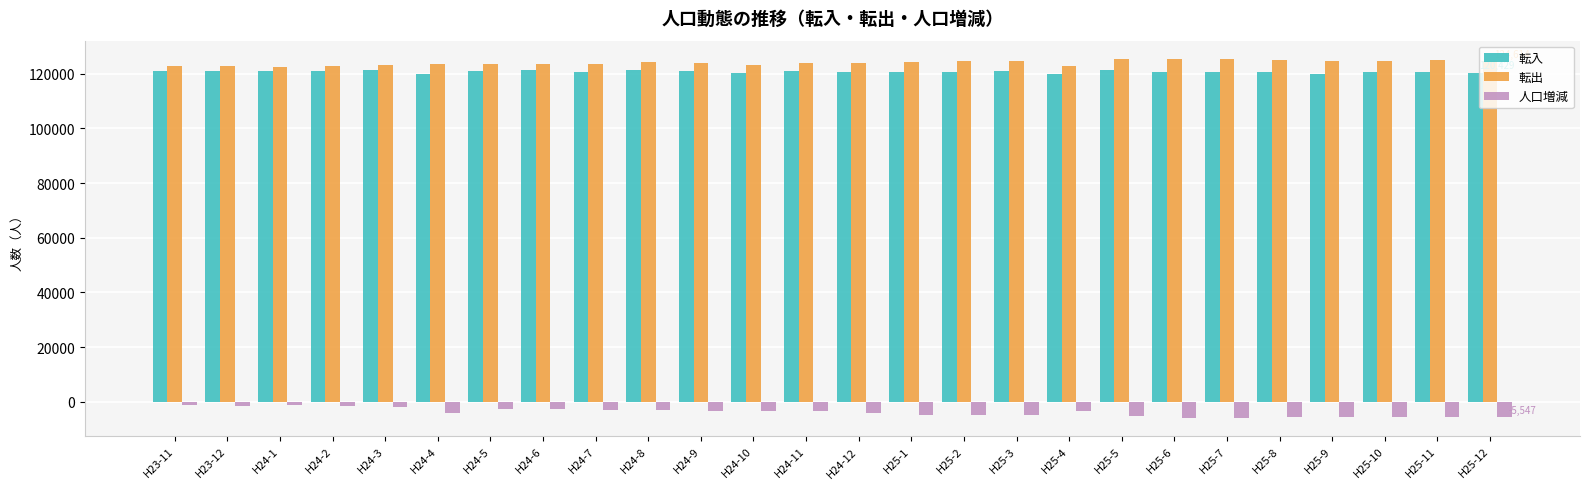

Is the value of 人口増減 at H25-5 greater than the value of 転入 at H25-3?

No